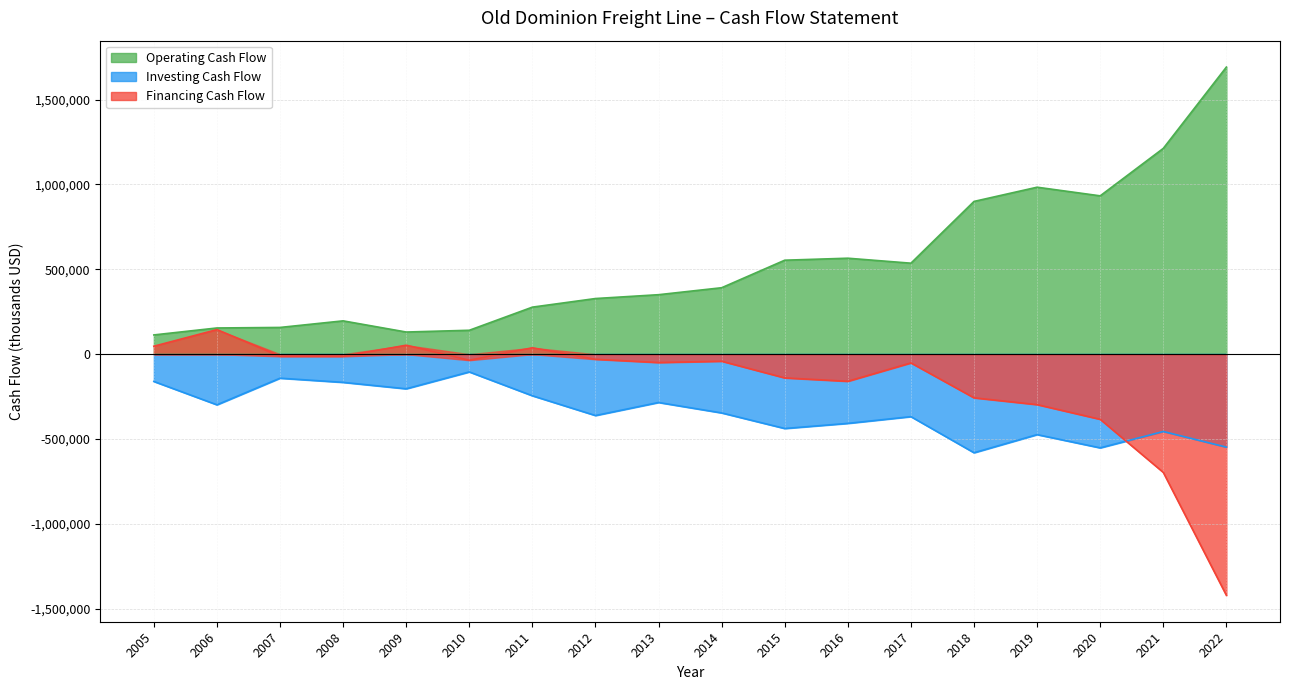

What are all the series names shown in the legend?

Operating Cash Flow, Investing Cash Flow, Financing Cash Flow